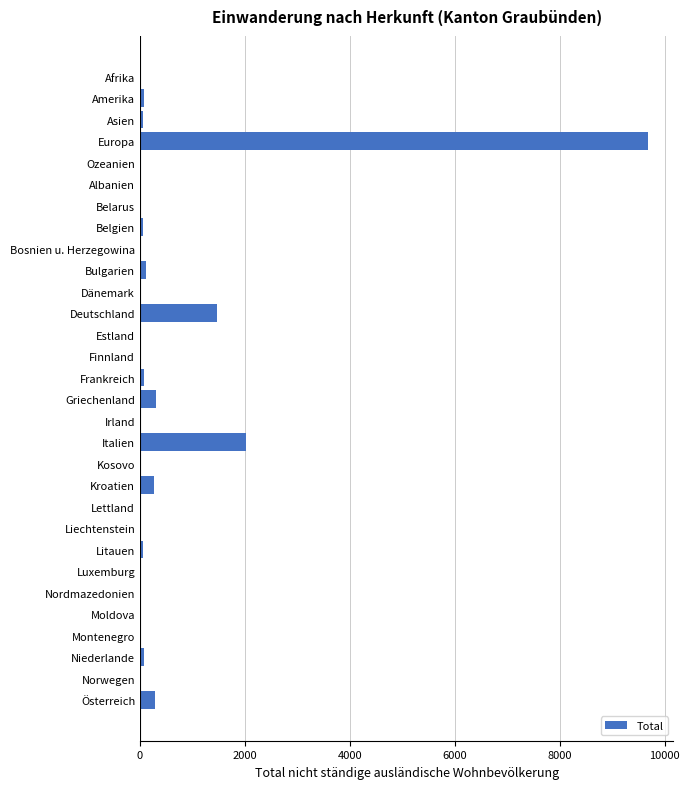

At which label is the value closest to 4840?

Italien